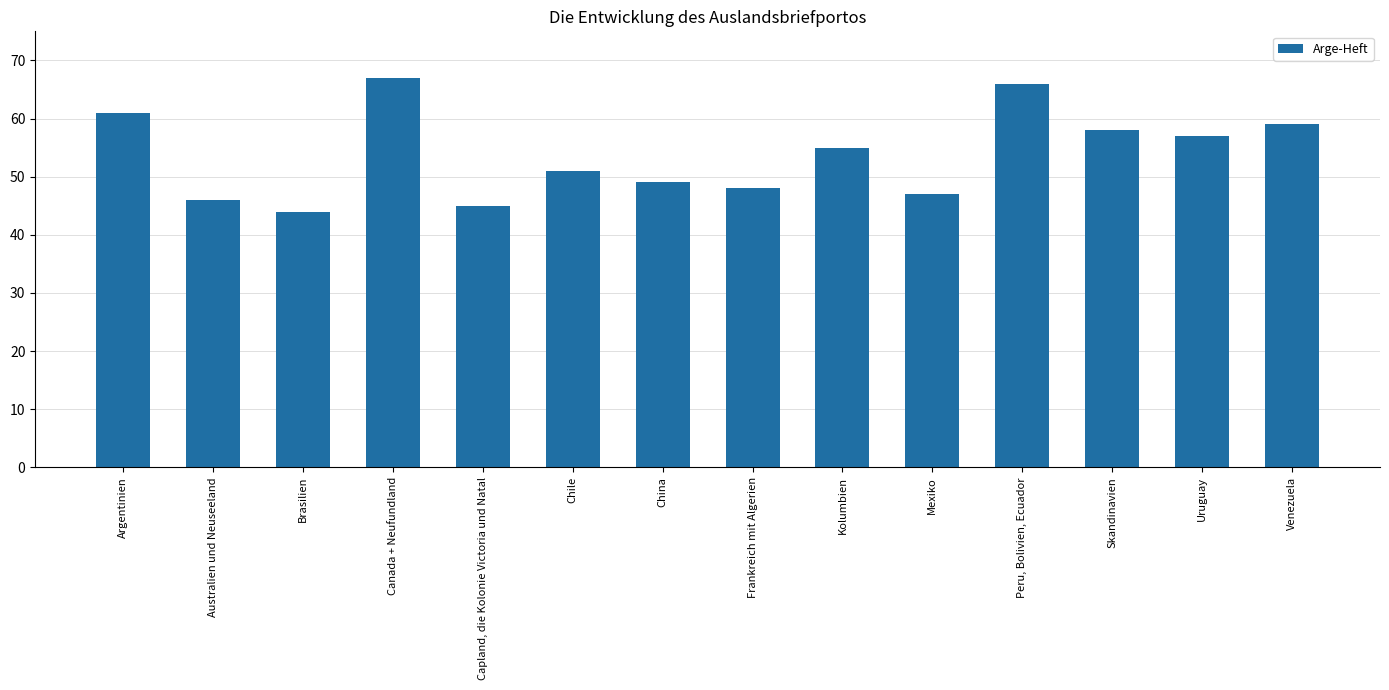

List the labels in order of value, smallest first.

Brasilien, Capland, die Kolonie Victoria und Natal, Australien und Neuseeland, Mexiko, Frankreich mit Algerien, China, Chile, Kolumbien, Uruguay, Skandinavien, Venezuela, Argentinien, Peru, Bolivien, Ecuador, Canada + Neufundland